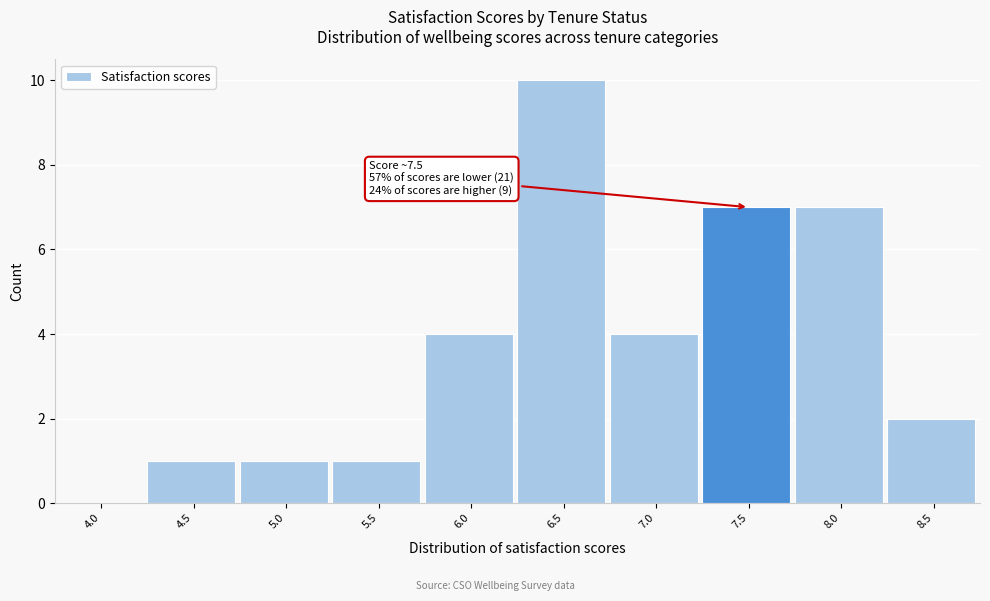

Reading left to right, list all the values displayed in this chart.

4.0=0	4.5=1	5.0=1	5.5=1	6.0=4	6.5=10	7.0=4	7.5=7	8.0=7	8.5=2